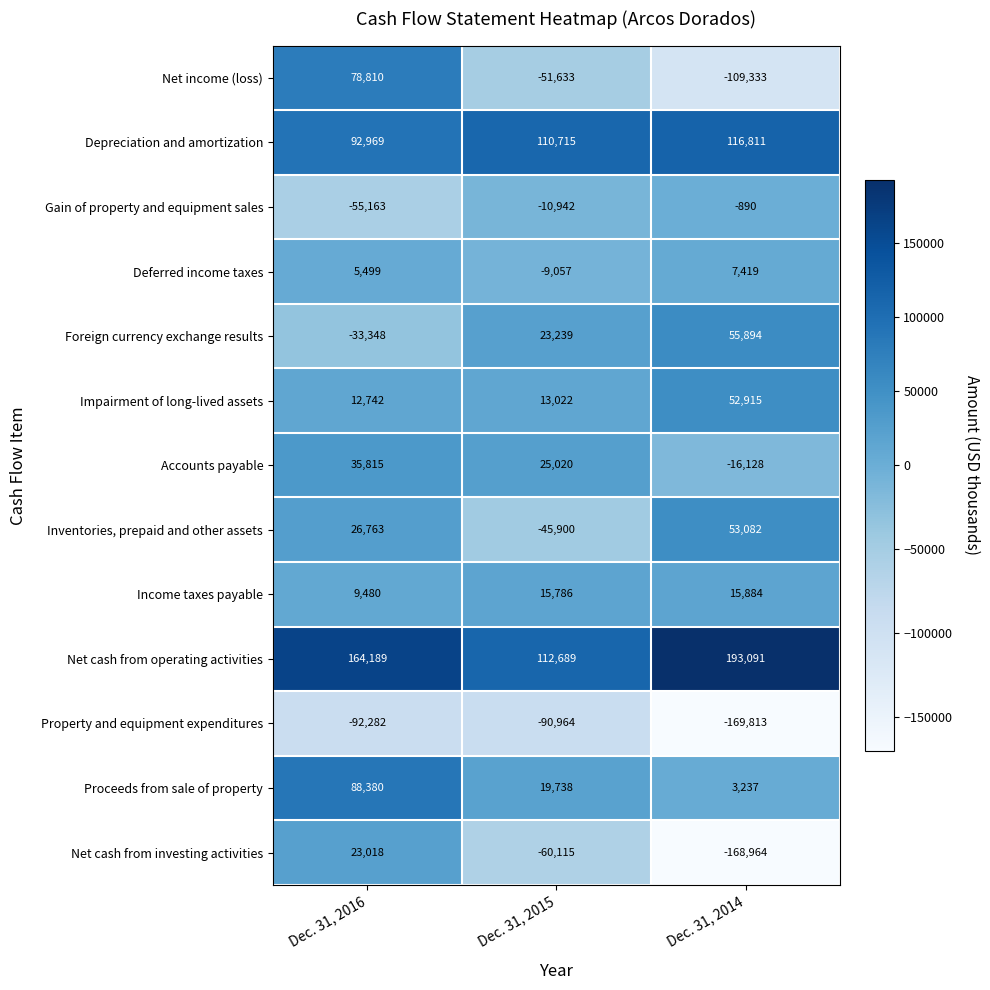

At which label is Depreciation and amortization closest to 104890?

Dec. 31, 2015